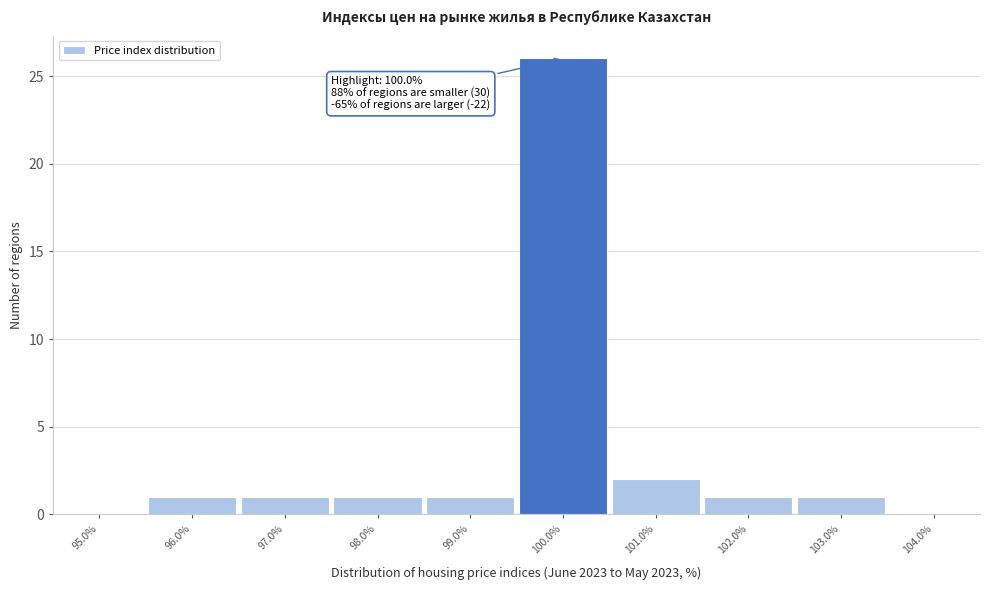

Over which range of the x-axis is the bar tallest?

99.5 to 100.5